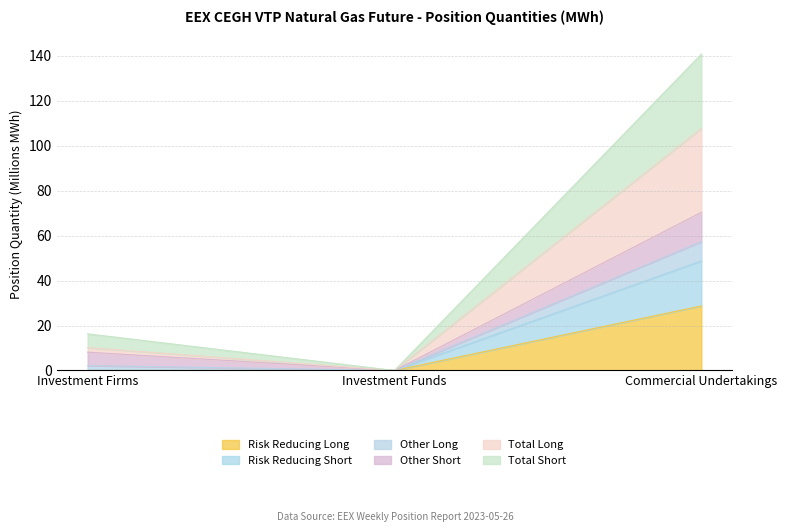

How many values in Other Long are above zero?

2